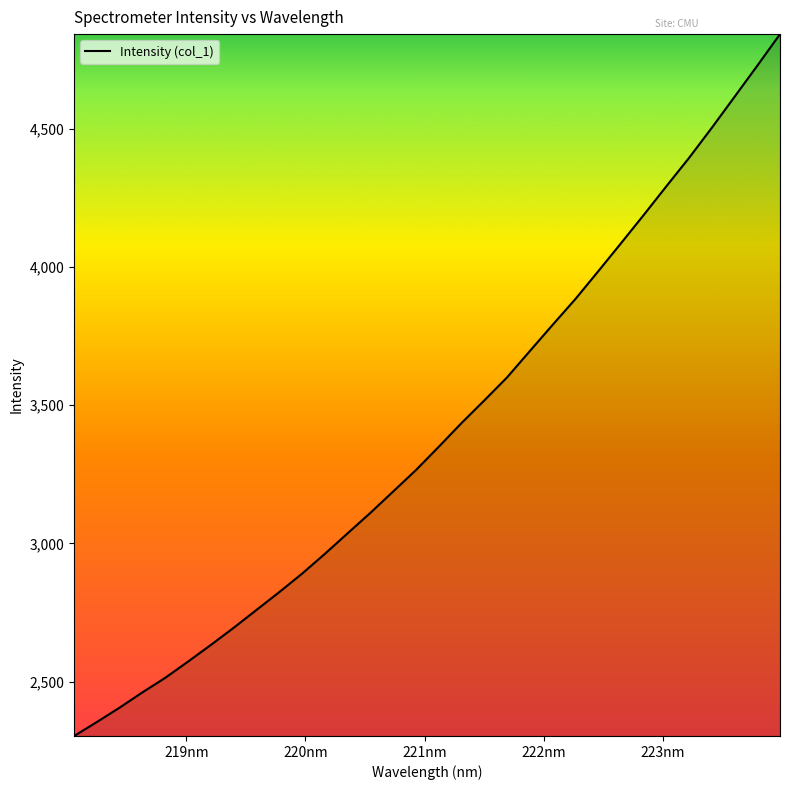

What is the difference between the maximum and minimum values?

2538.9